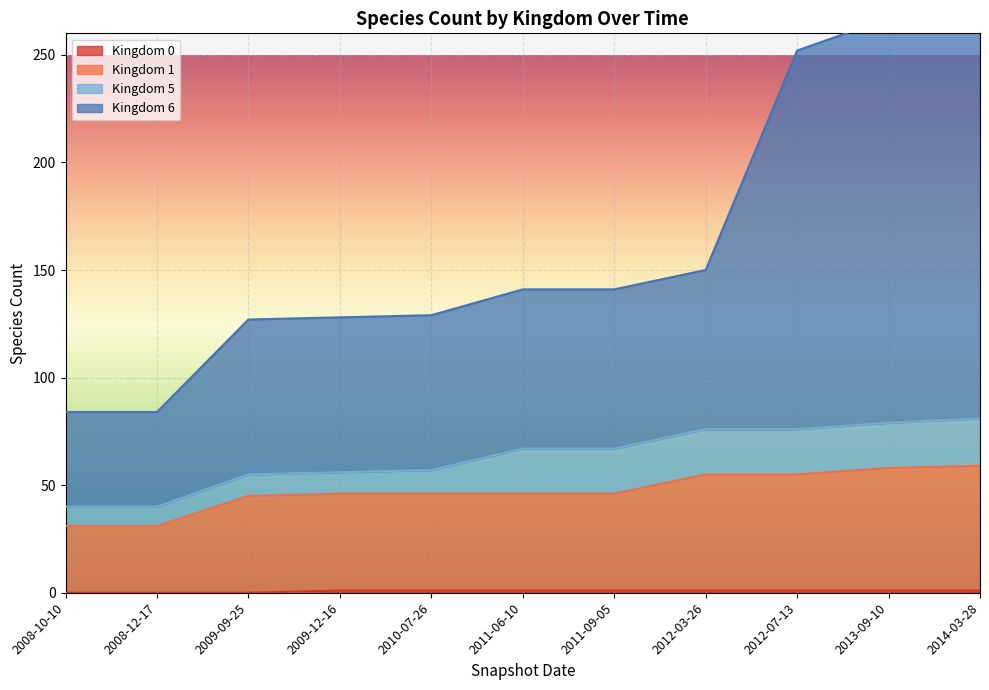

What is the difference between the maximum and minimum values in the Kingdom 0 series?

1